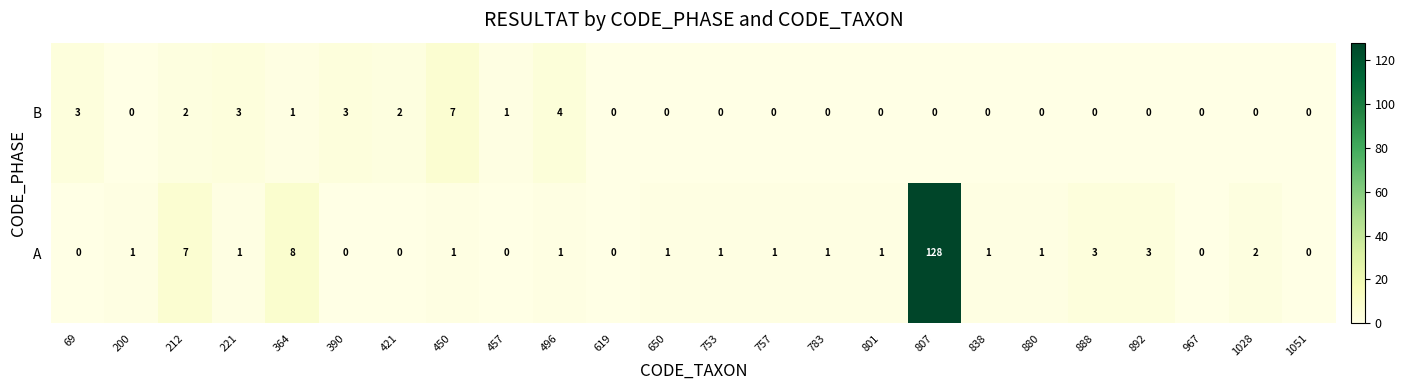

How many data points does each series have?

24